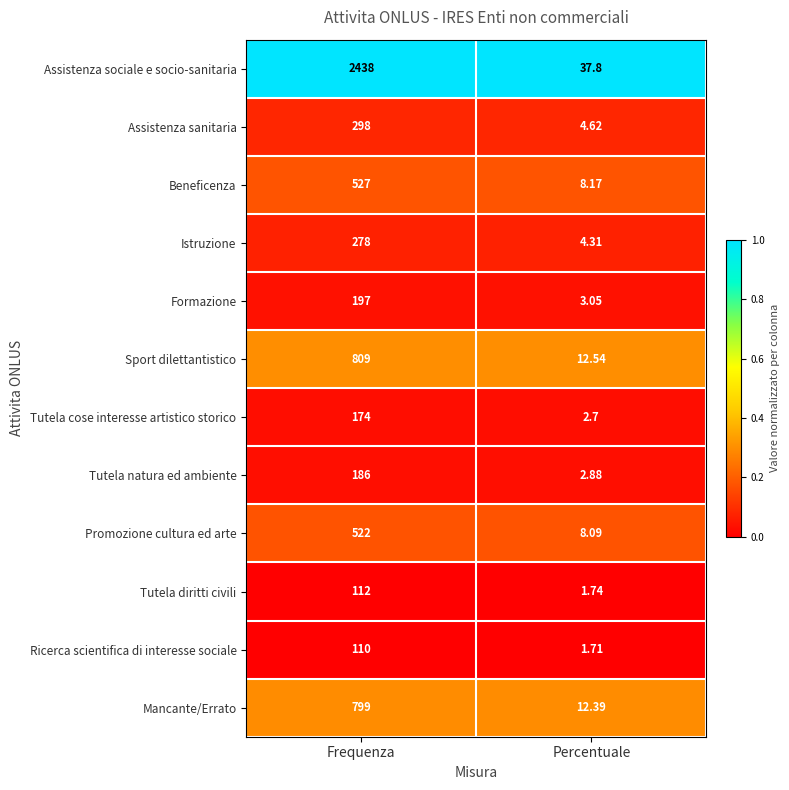

Which category has the lowest value across all series?

Percentuale